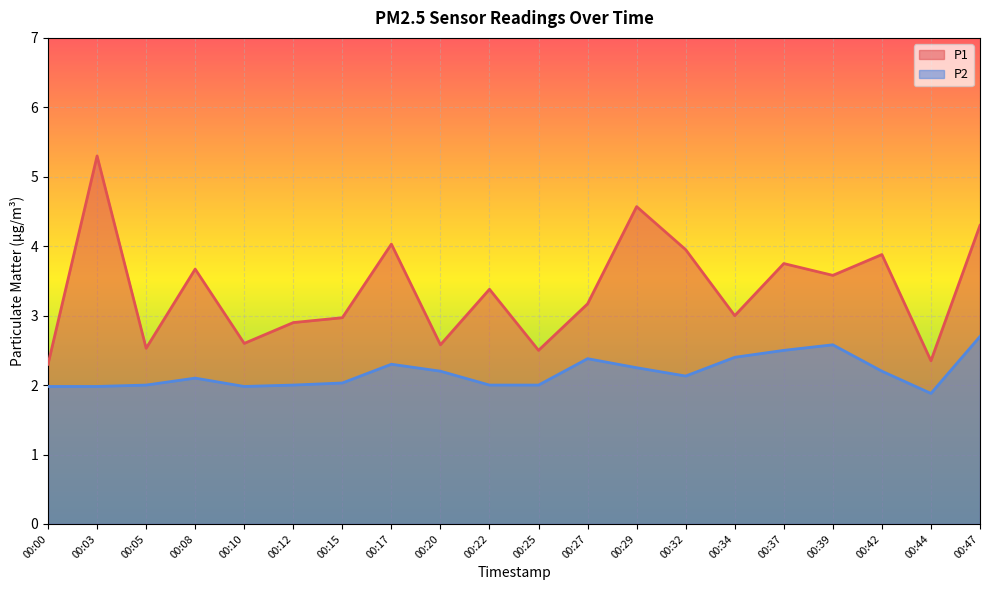

True or false: P2 and P1 intersect in this chart.

False